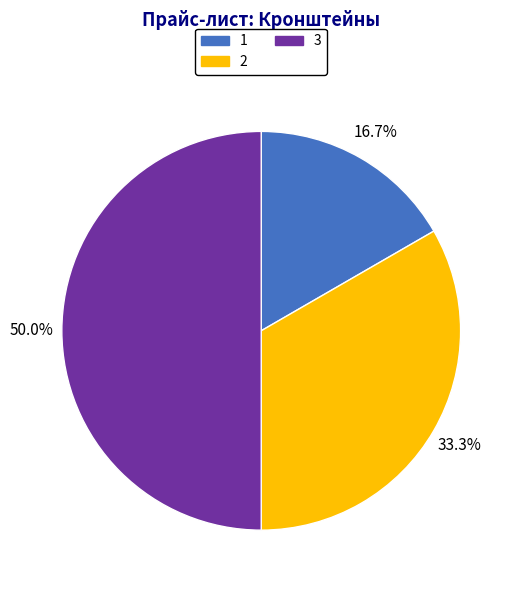

Which category has the smallest portion of the pie?

1